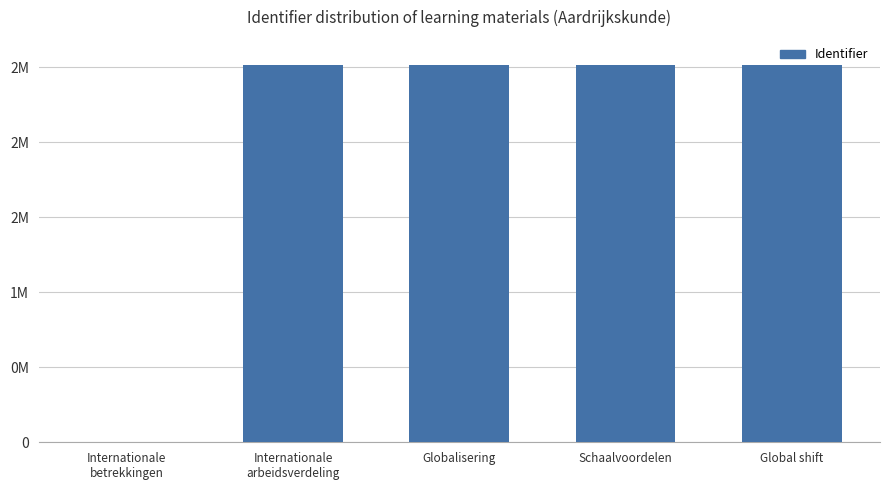

The chart shows a value of 793021 at Internationale
arbeidsverdeling. True or false?

False